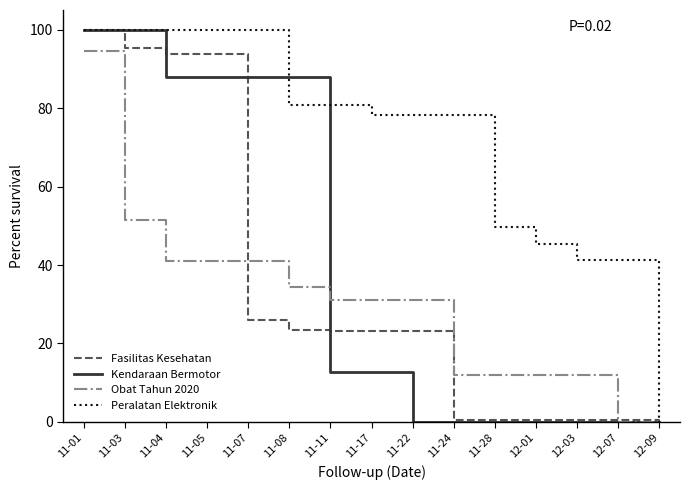

Rank the series at 11-07 from lowest to highest value.

Fasilitas Kesehatan, Obat Tahun 2020, Kendaraan Bermotor, Peralatan Elektronik